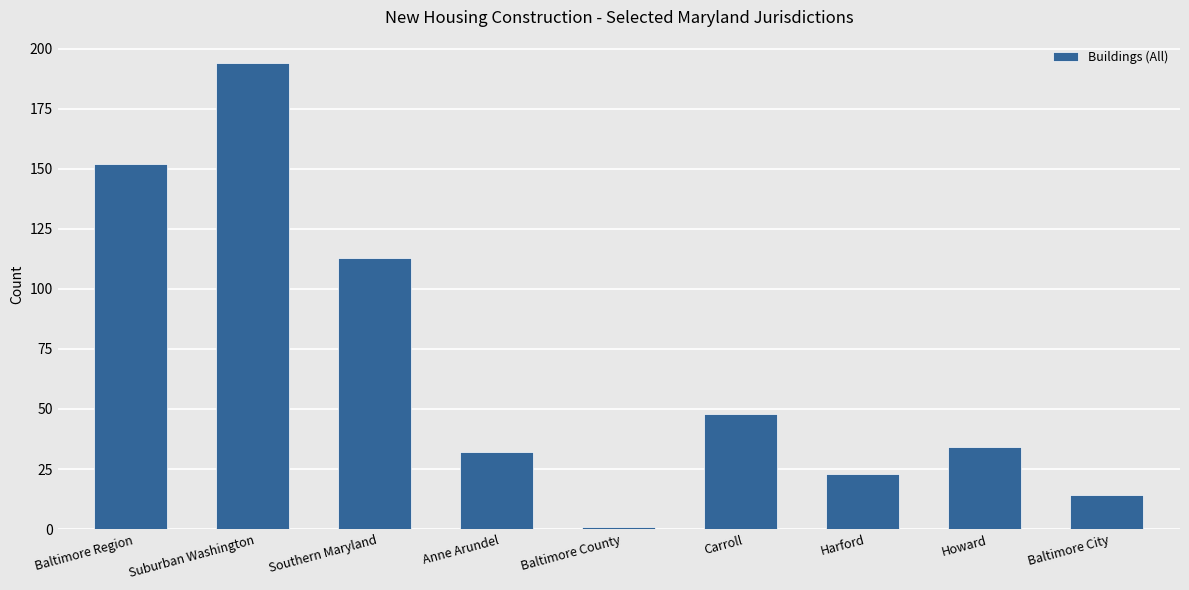

Approximately how many times larger is the value at Southern Maryland compared to Baltimore Region?

0.7